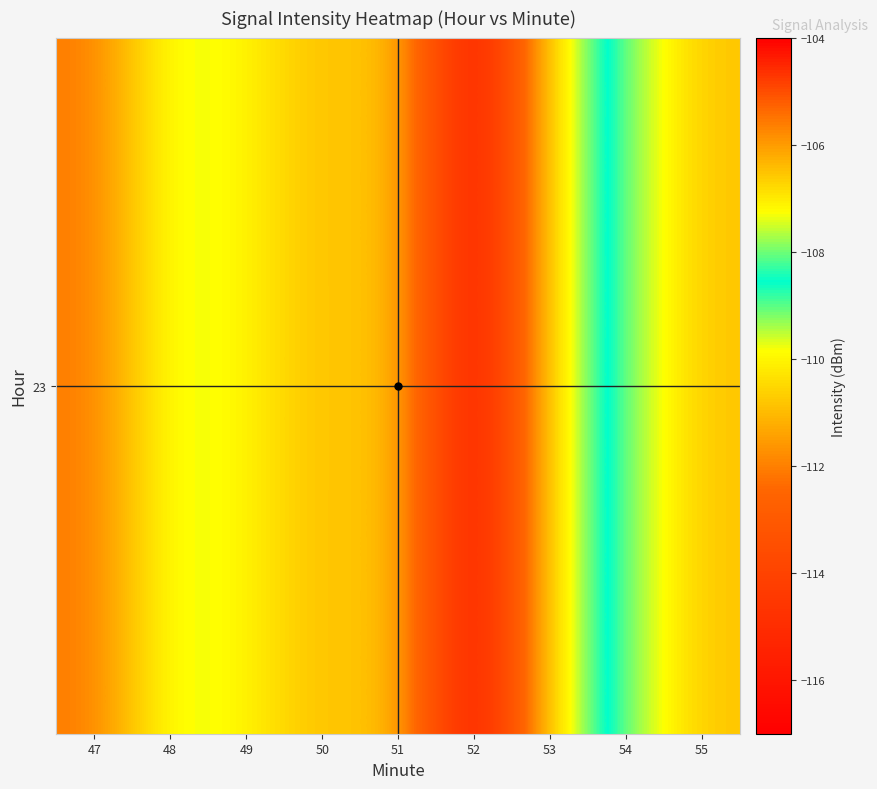

How many data points are above -110?

4